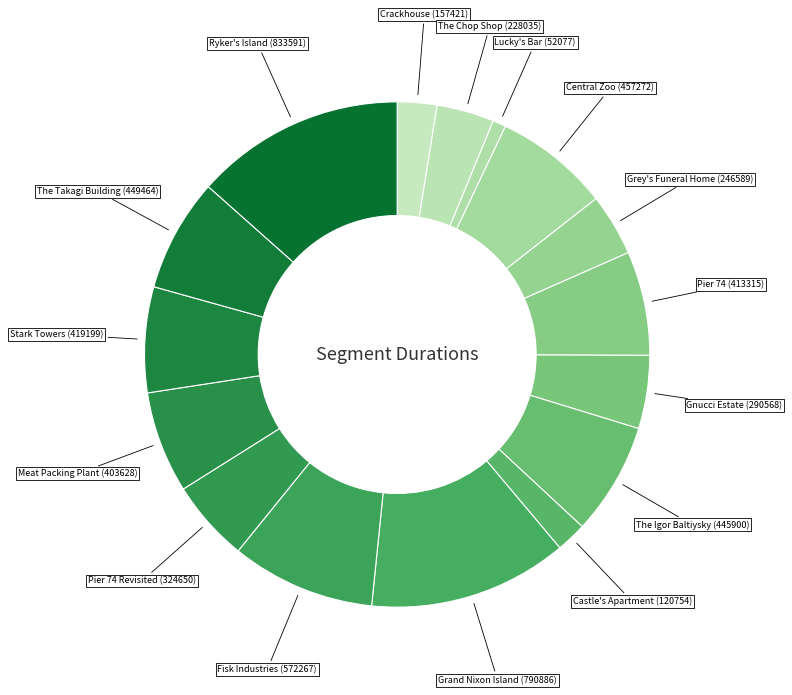

Is there a majority slice in this chart?

No